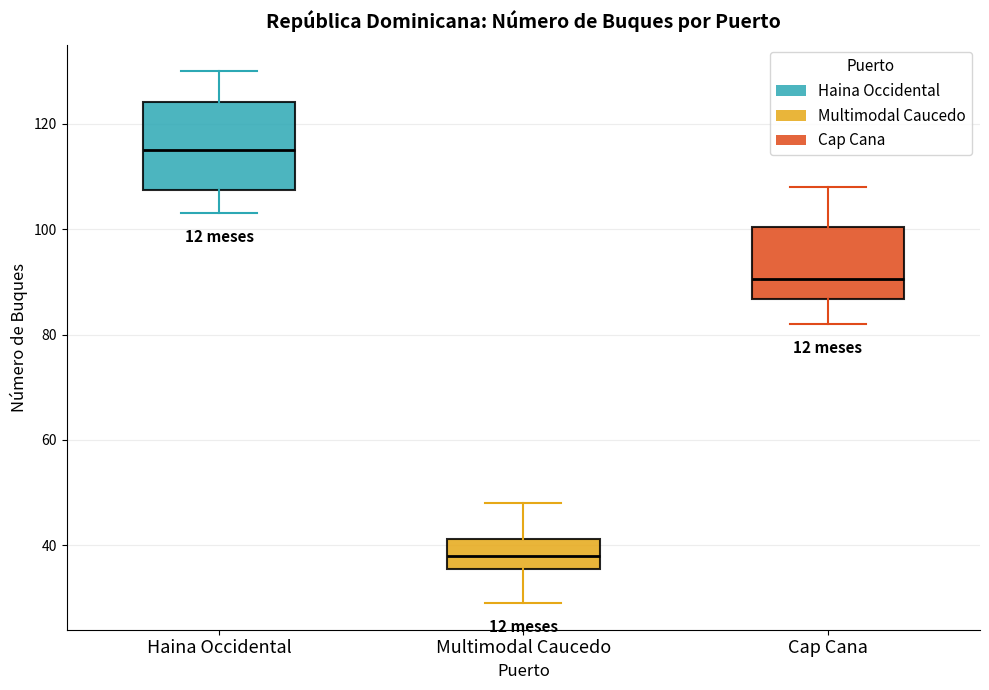

Which box's median line is the lowest?

Multimodal Caucedo